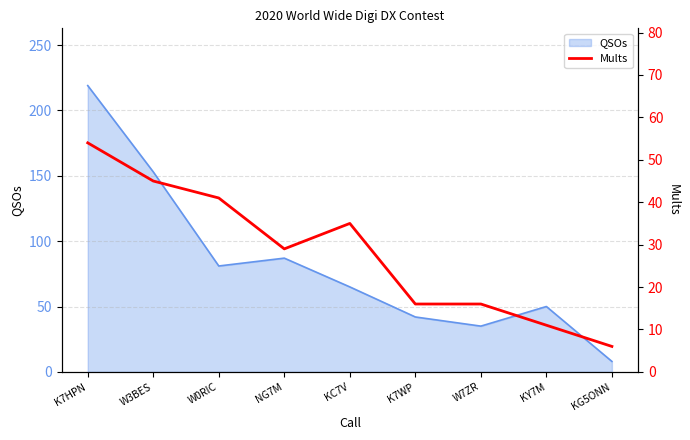

The value of QSOs at W7ZR is 35. True or false?

True